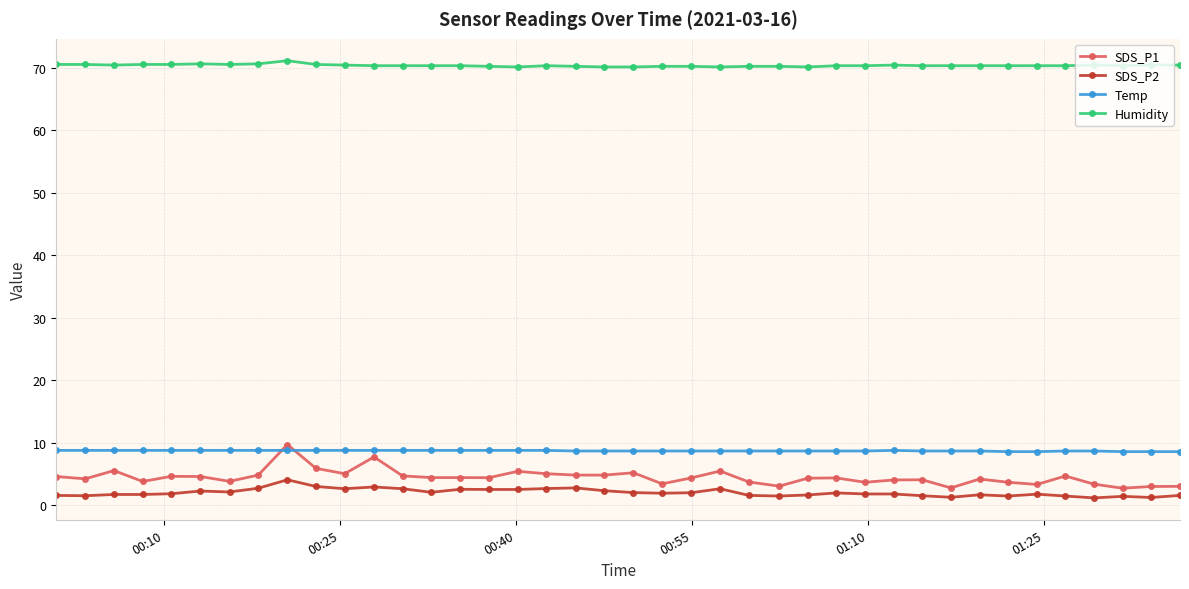

What is the lowest value of the SDS_P2 series?

1.2